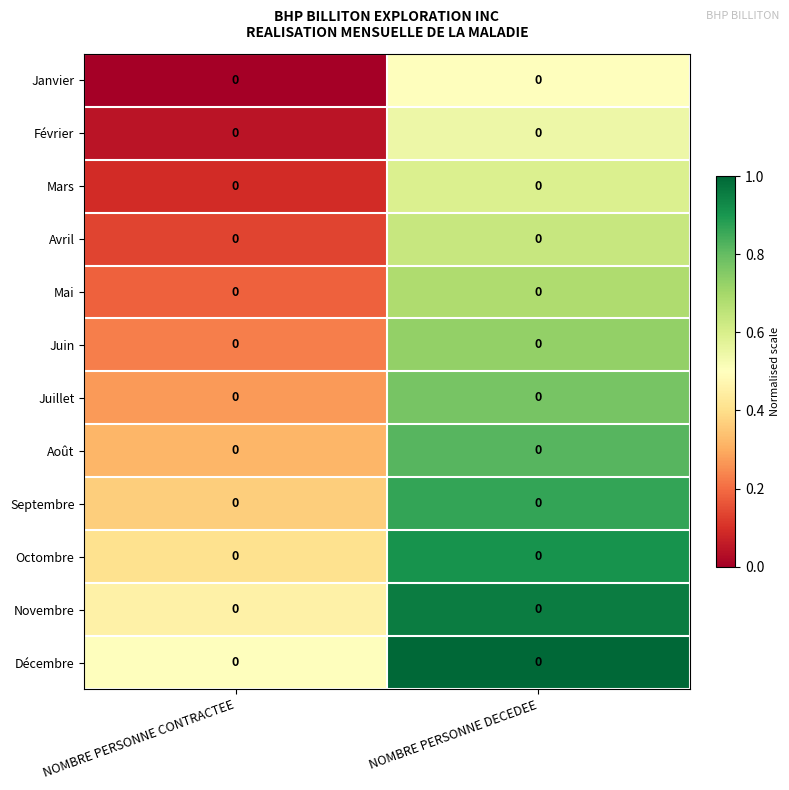

List the series in order of their peak value, highest first.

Décembre, Novembre, Octombre, Septembre, Août, Juillet, Juin, Mai, Avril, Mars, Février, Janvier